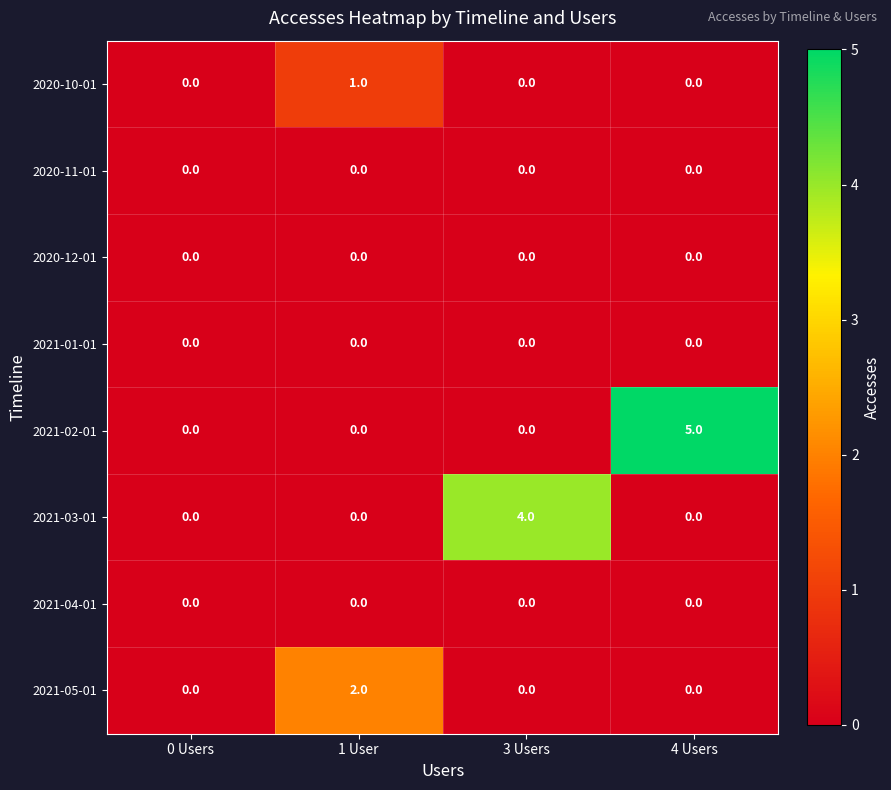

How many 2021-02-01 values are between 0 and 5?

4